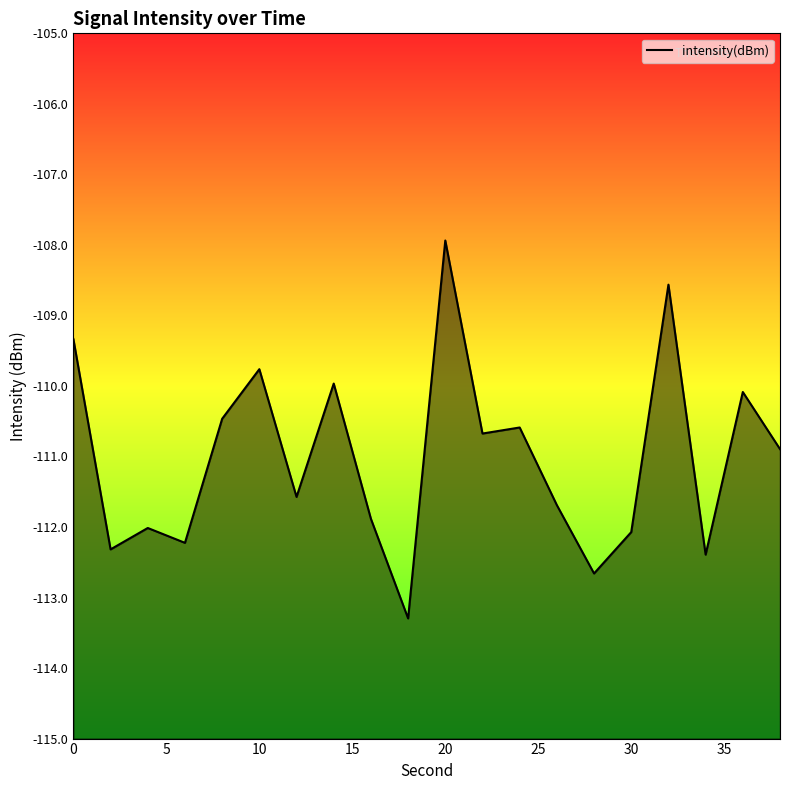

How many lines are shown in the chart?

1